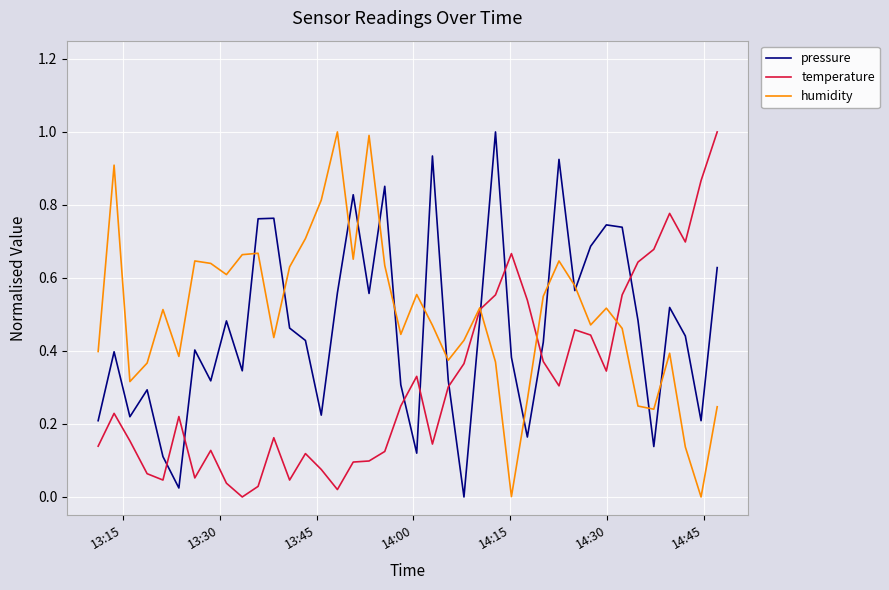

What is the maximum value shown in the chart?

1.0